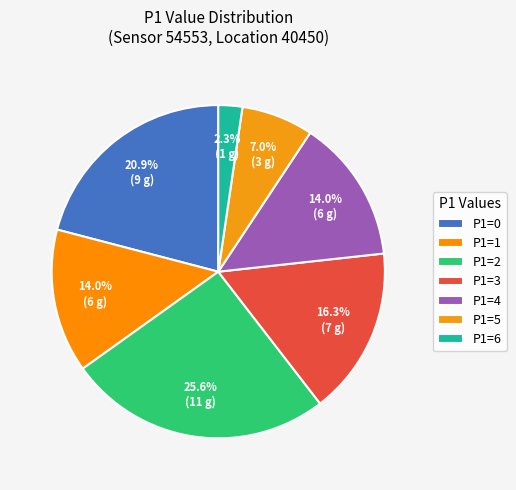

To the nearest percent, what is the difference between the largest and smallest slice percentages?

23%